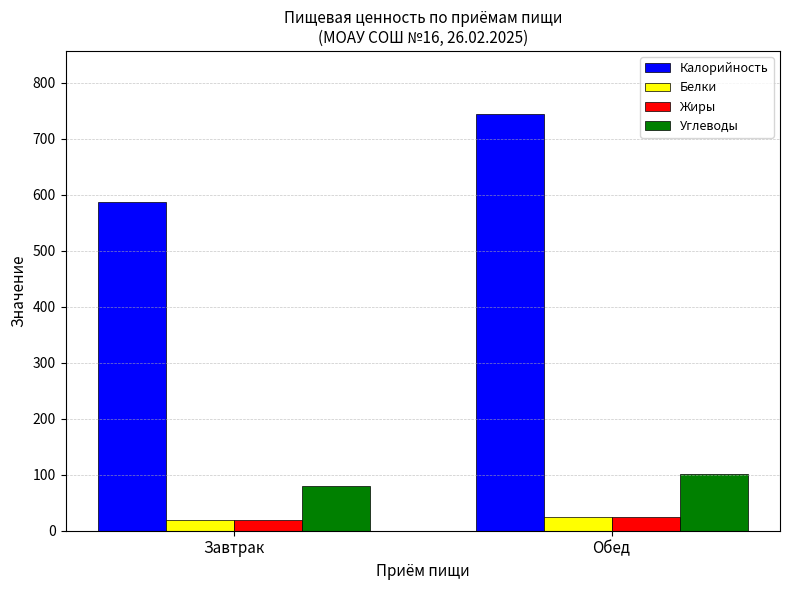

The Белки series shows 24 at Обед. True or false?

True